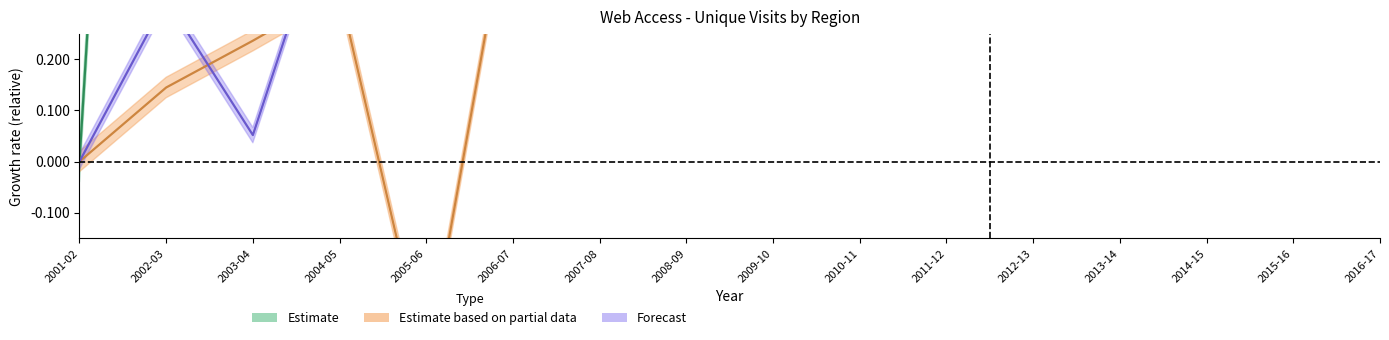

Where is the first local minimum for QLD?

2003-04